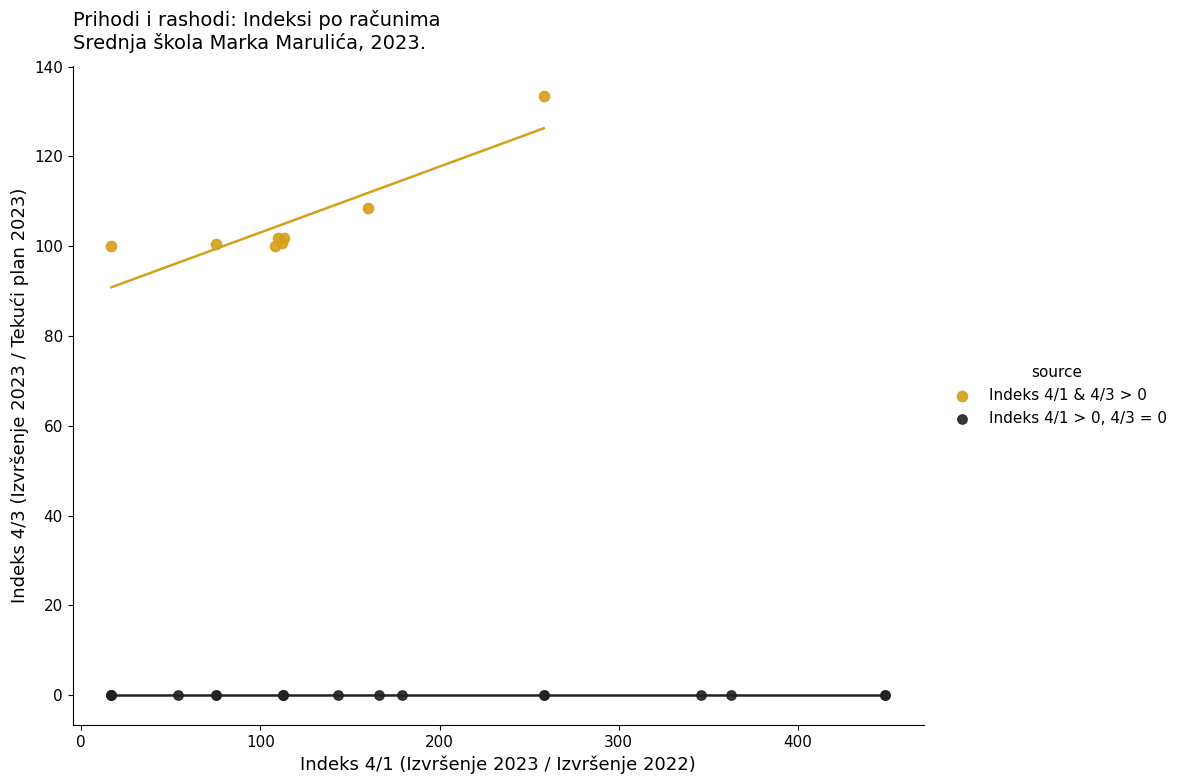

Which series reaches the maximum Y coordinate?

Indeks 4/1 & 4/3 > 0